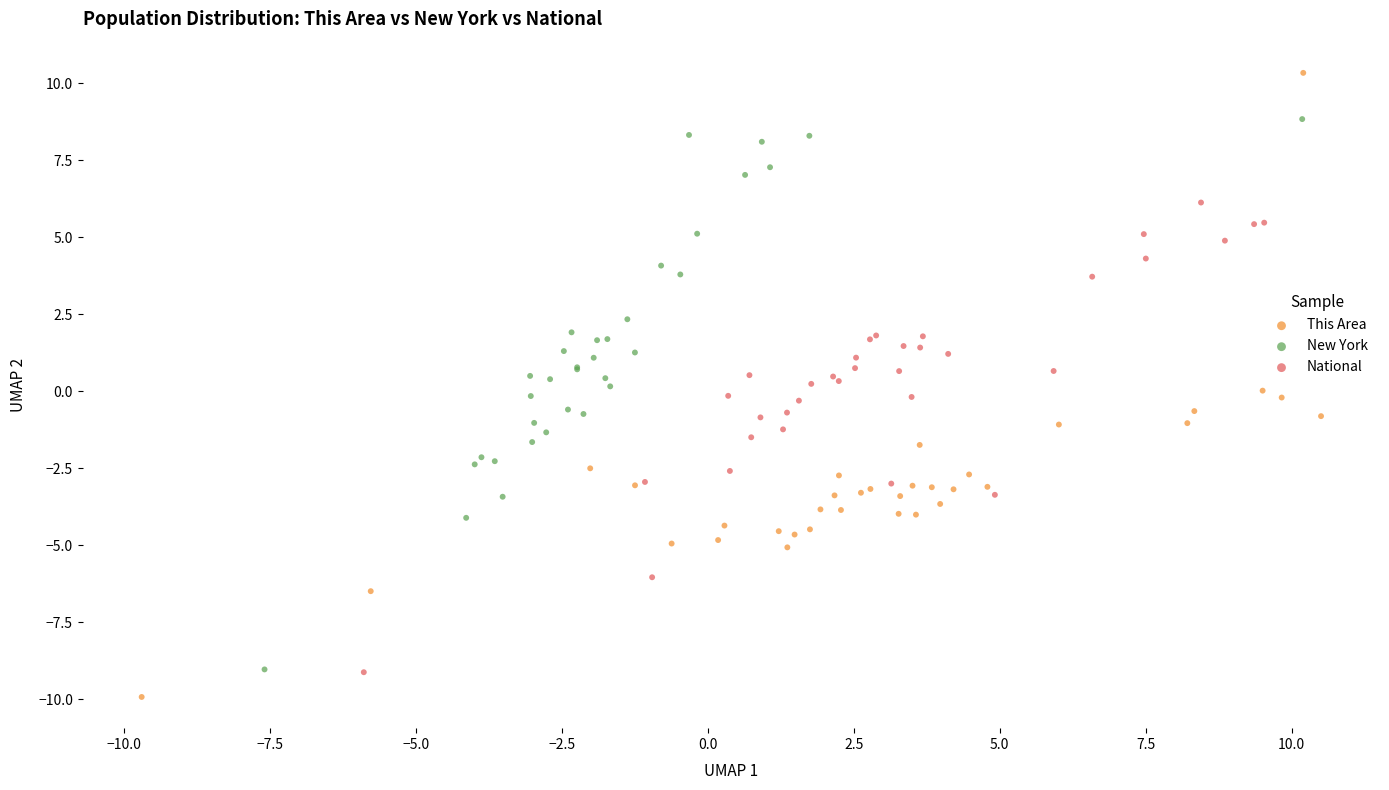

What are all the series names shown in the legend?

This Area, New York, National